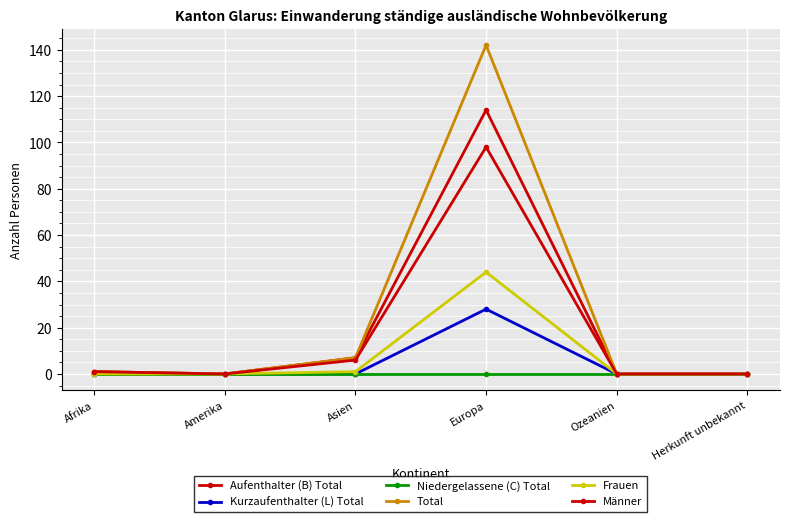

Does the chart have visible grid lines?

Yes